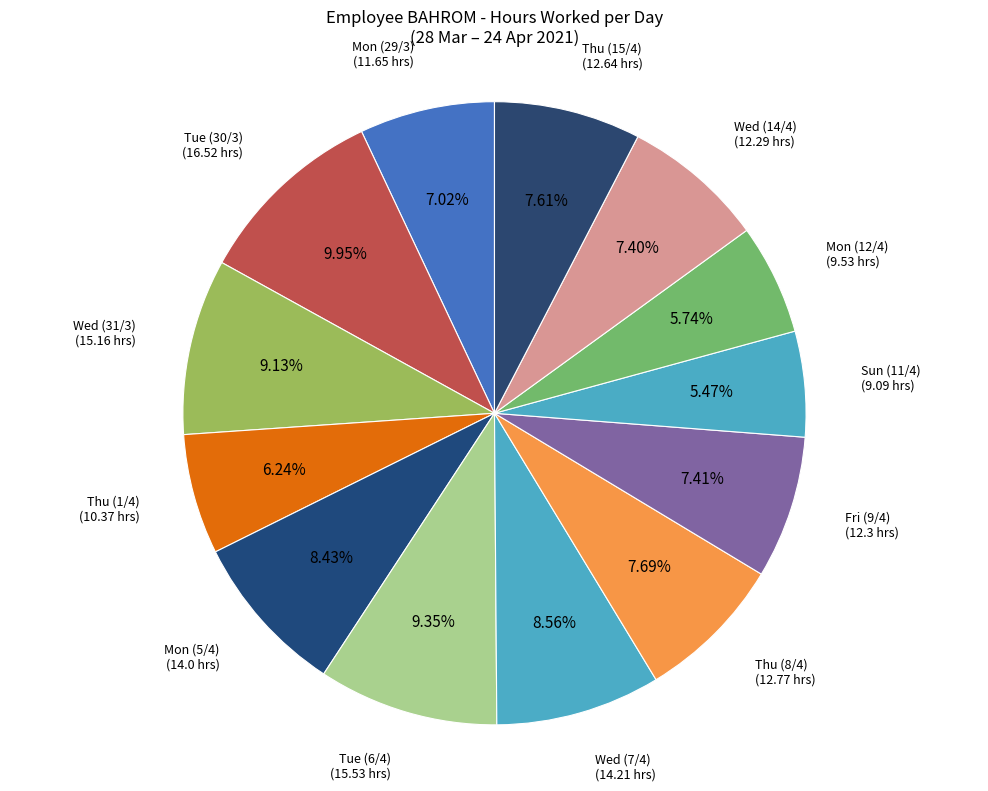

Count the number of slices in the pie.

13